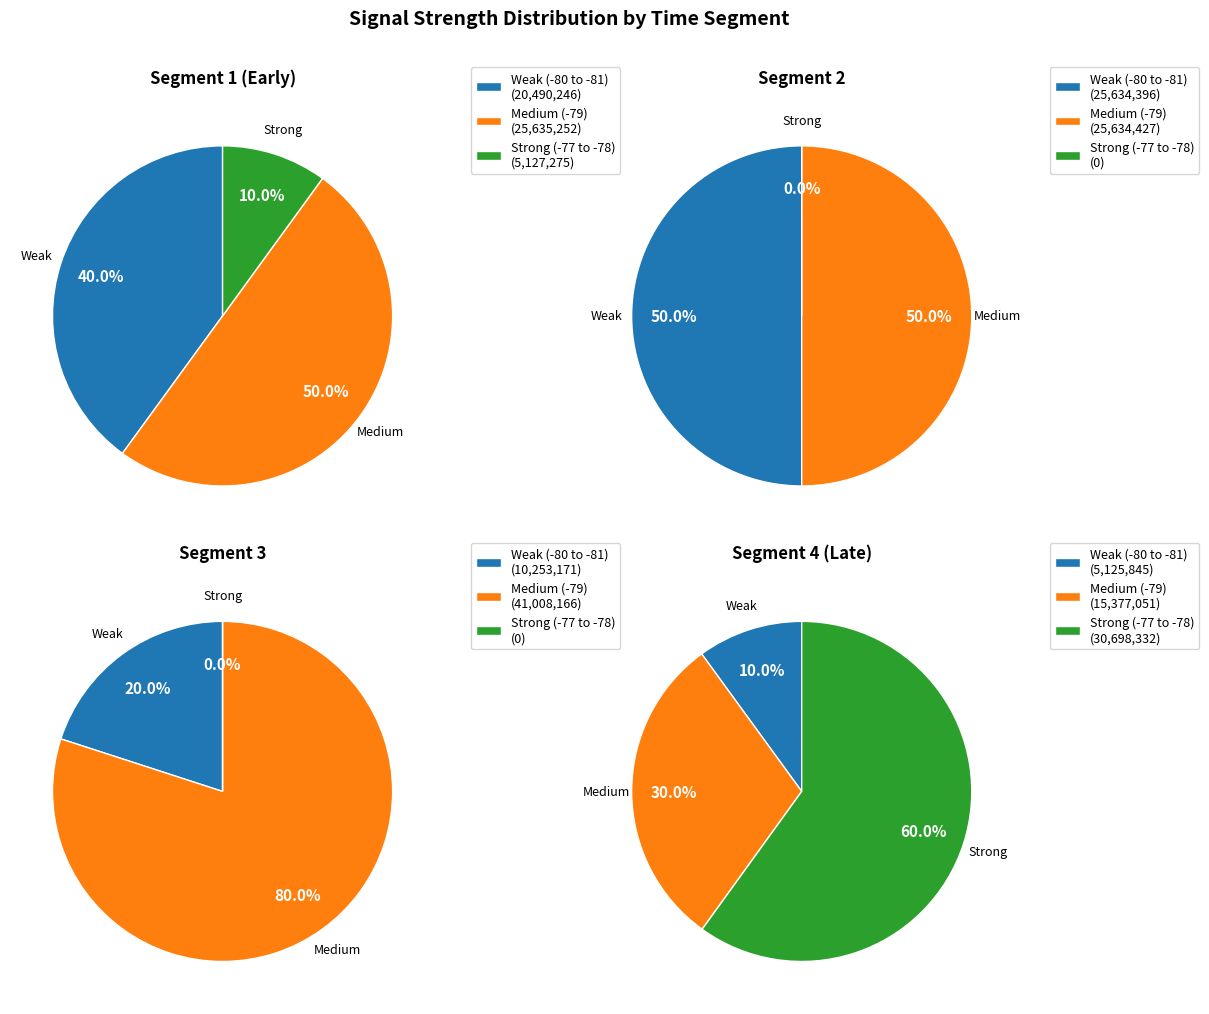

How much of the chart is everything except 4?

97.5%